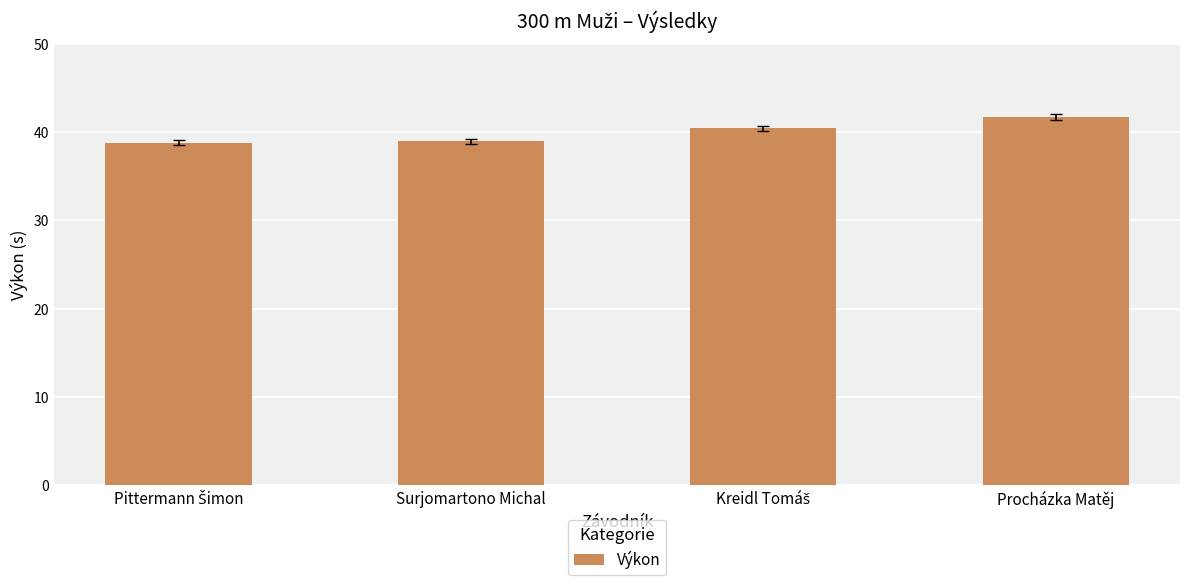

What is the difference between the second highest and second lowest values?

1.5